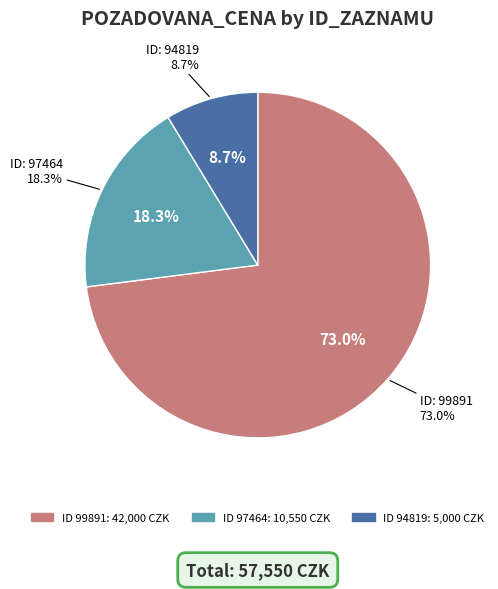

Is it true that 94819 is 9% of the pie?

True